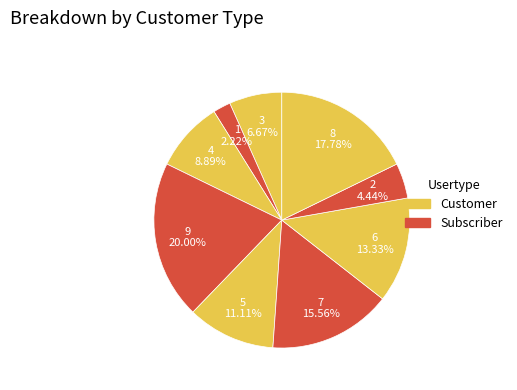

How many slices are in this pie chart?

9